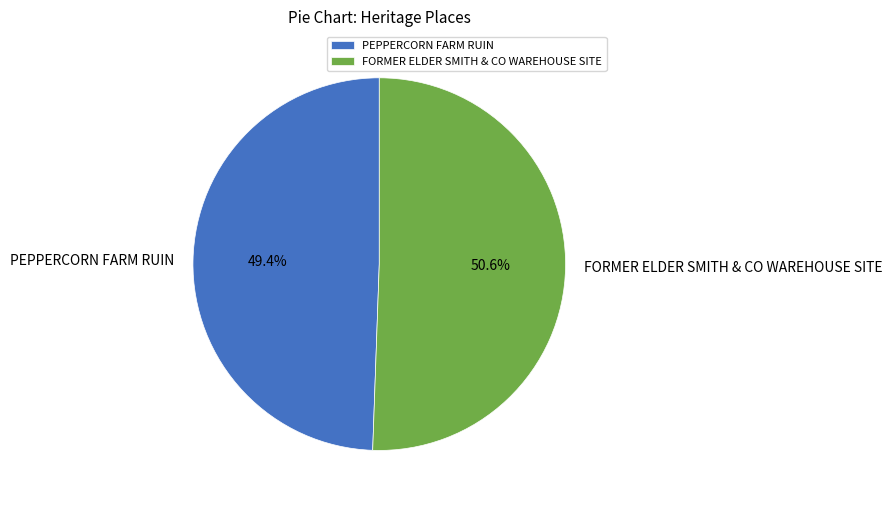

How many slices are in this pie chart?

2